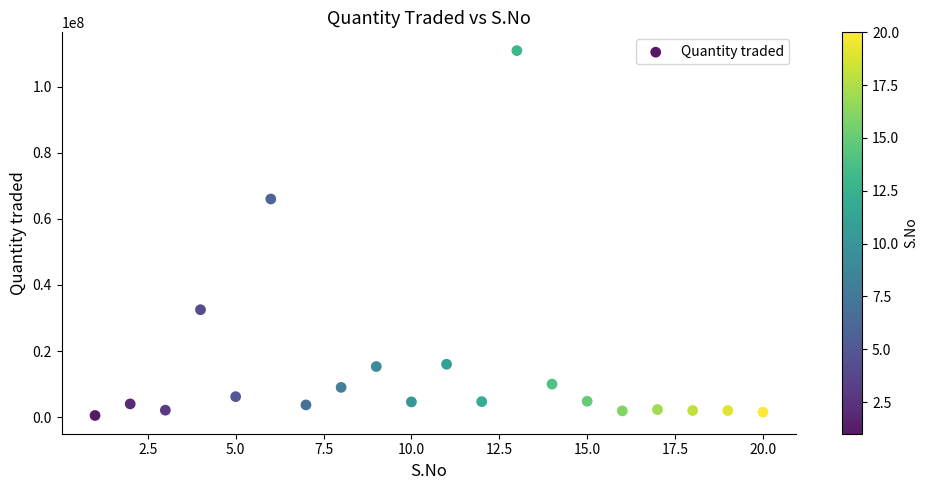

What is the range of X values (max minus min)?

19